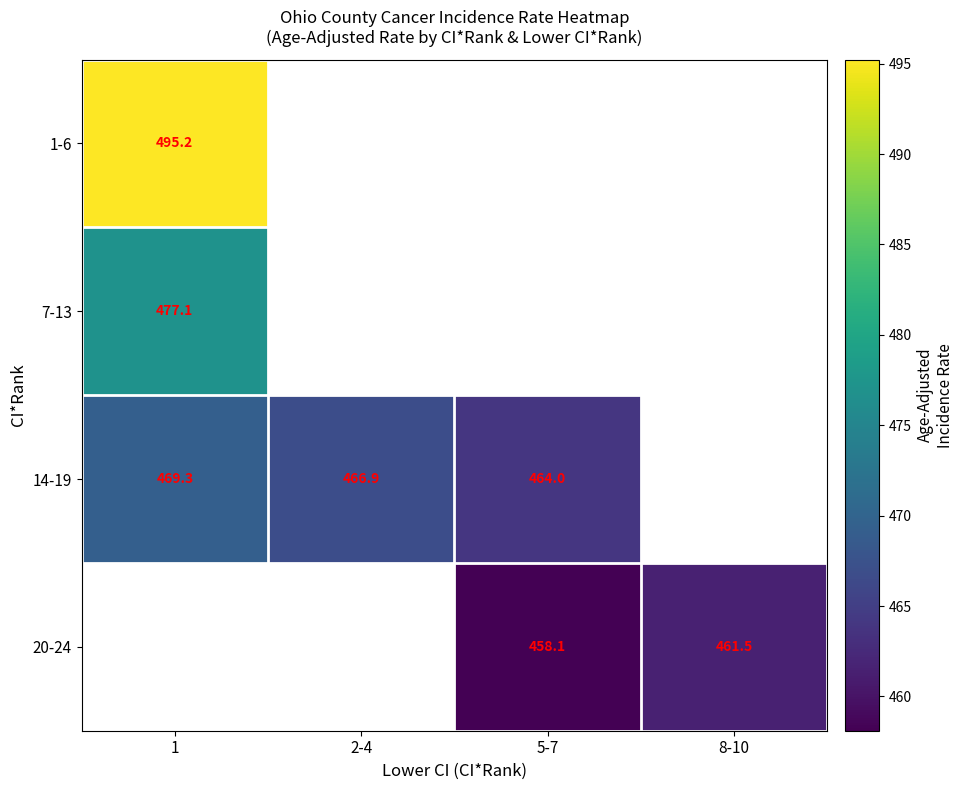

Is it true that 14-19 equals 135.7 at 5-7?

False